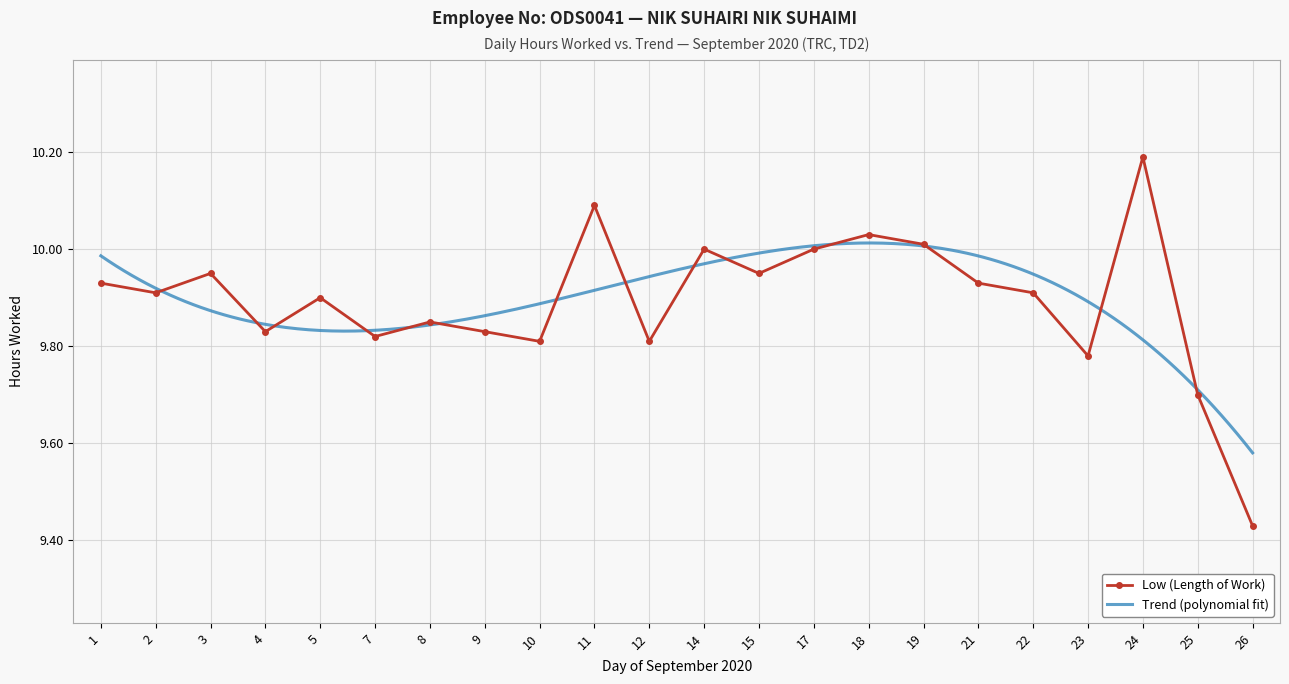

What is the value of the 11th point from the left?

9.8